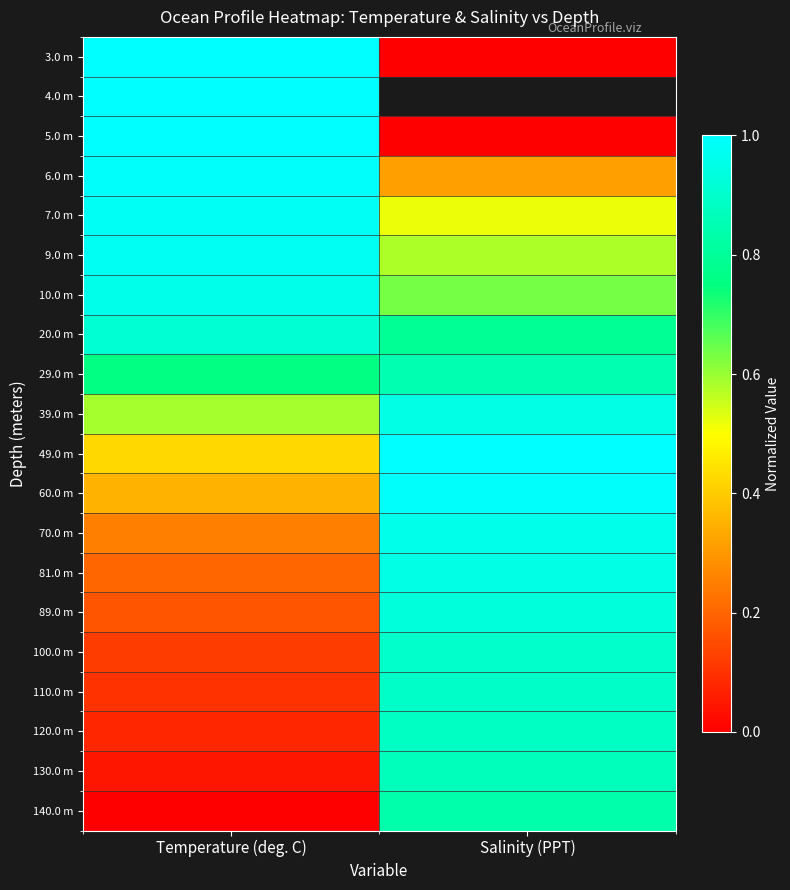

Is the value of 39.0 m at Temperature (deg. C) greater than the value of 140.0 m at Temperature (deg. C)?

Yes